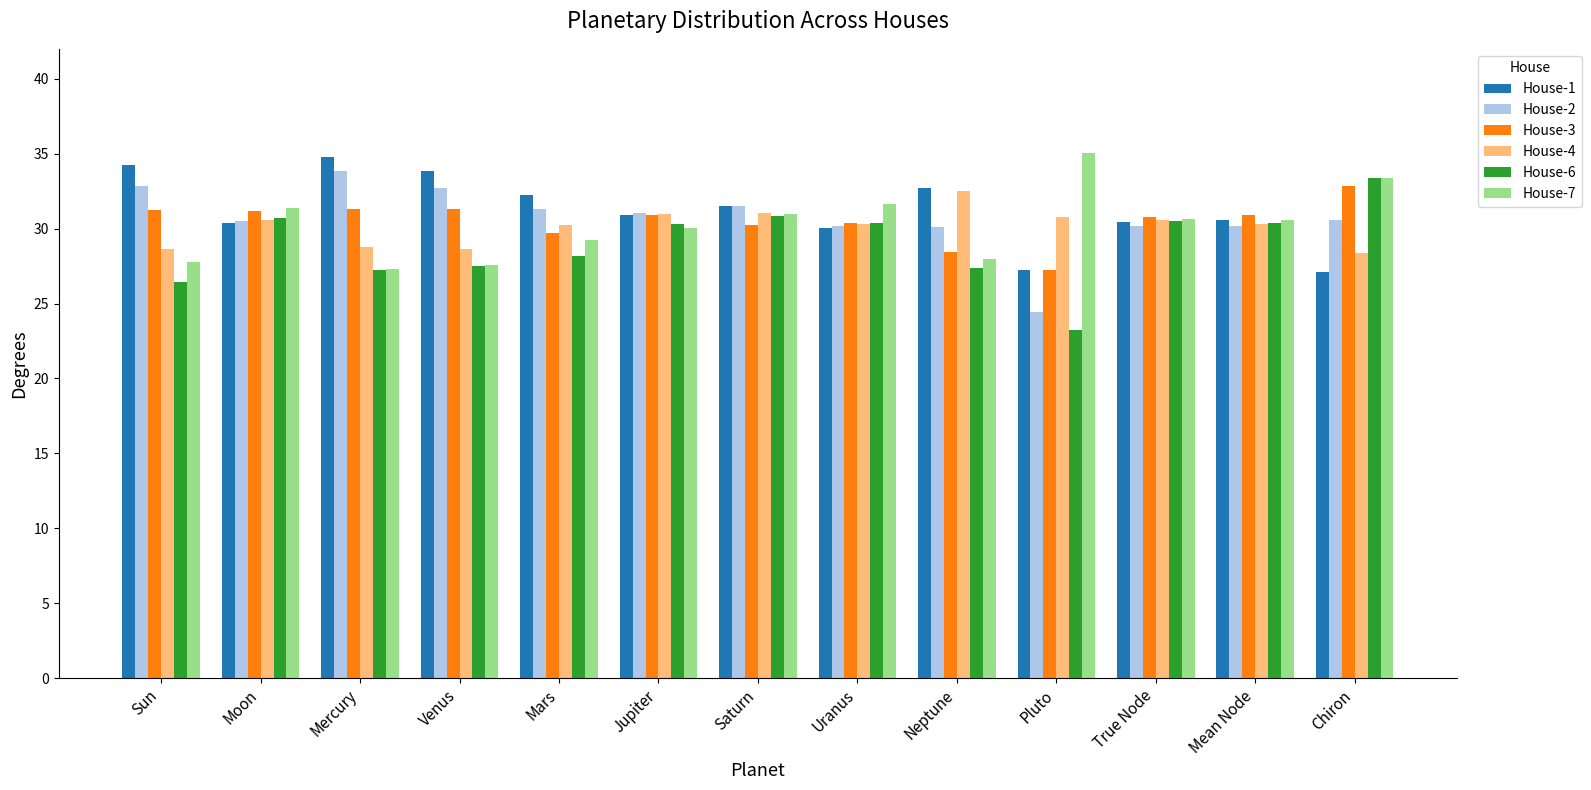

What is the total value across all series at Saturn?

186.1